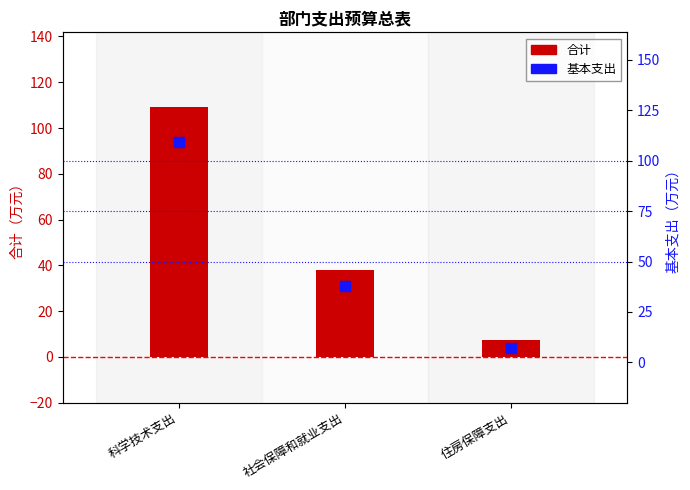

At which category is the sum across all series the highest?

科学技术支出